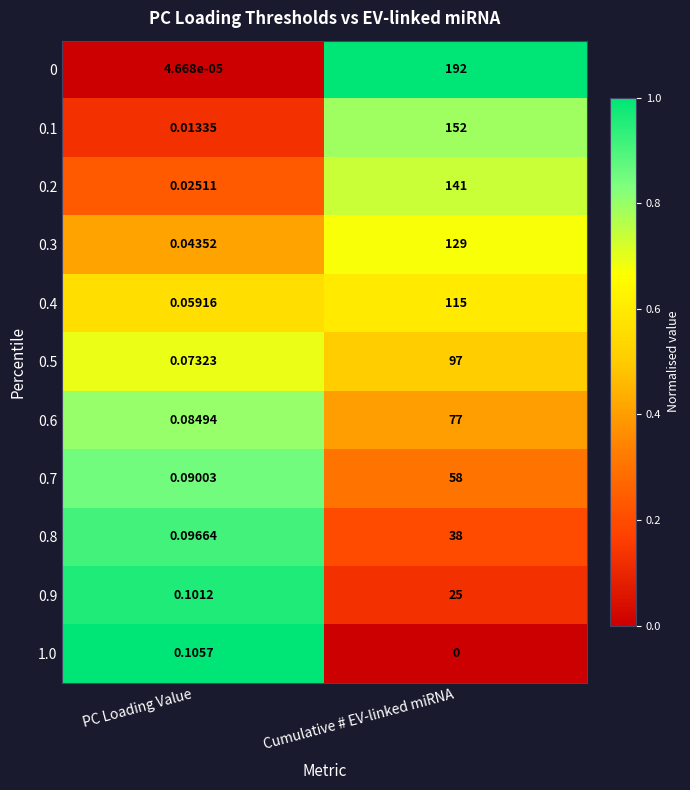

Where is 0.8 nearest to the value 19?

PC Loading Value